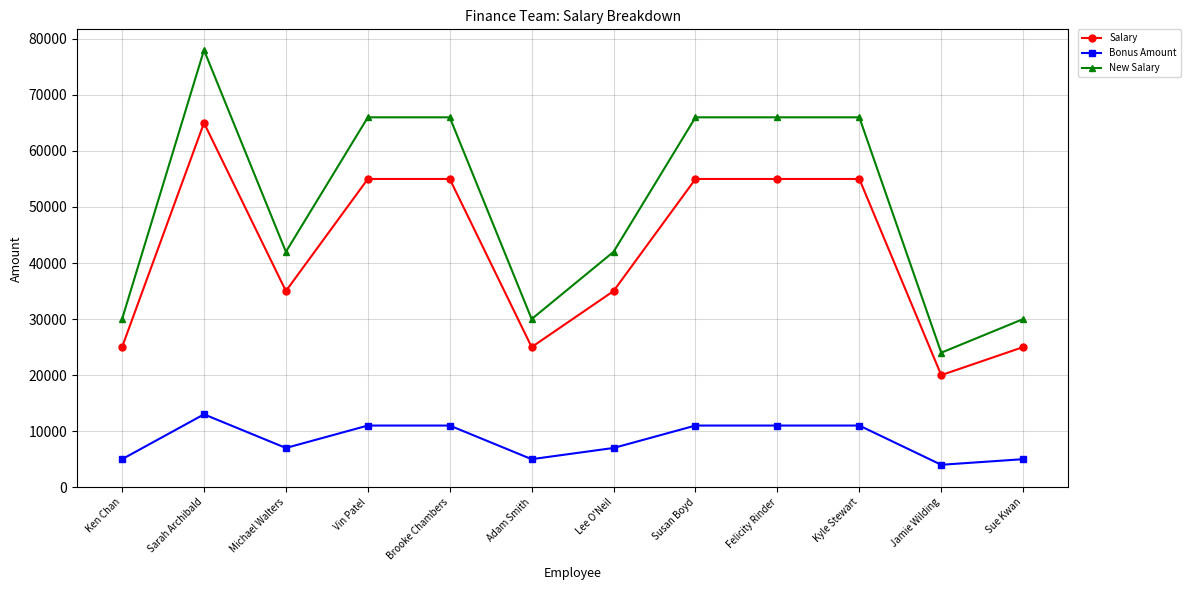

True or false: New Salary and Salary intersect in this chart.

False